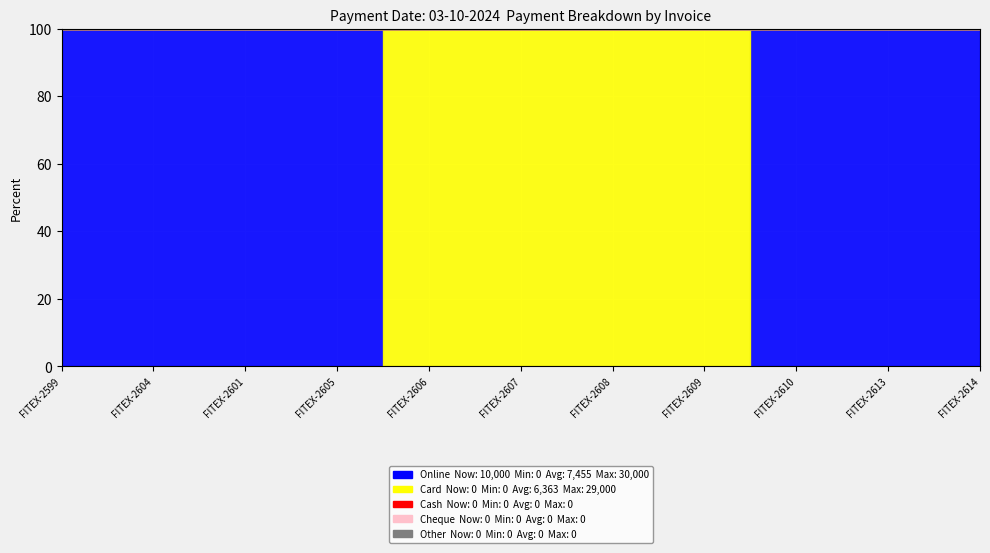

Is the value of Online at FITEX-2599 greater than the value of Other at FITEX-2604?

Yes